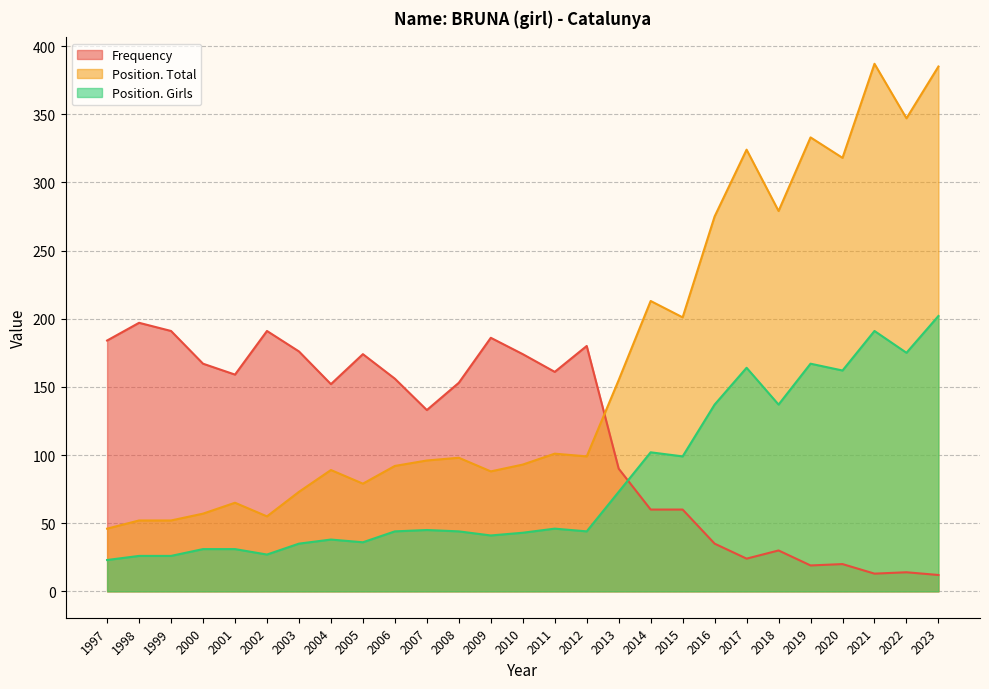

What is the difference between the maximum and minimum values in the Frequency series?

185